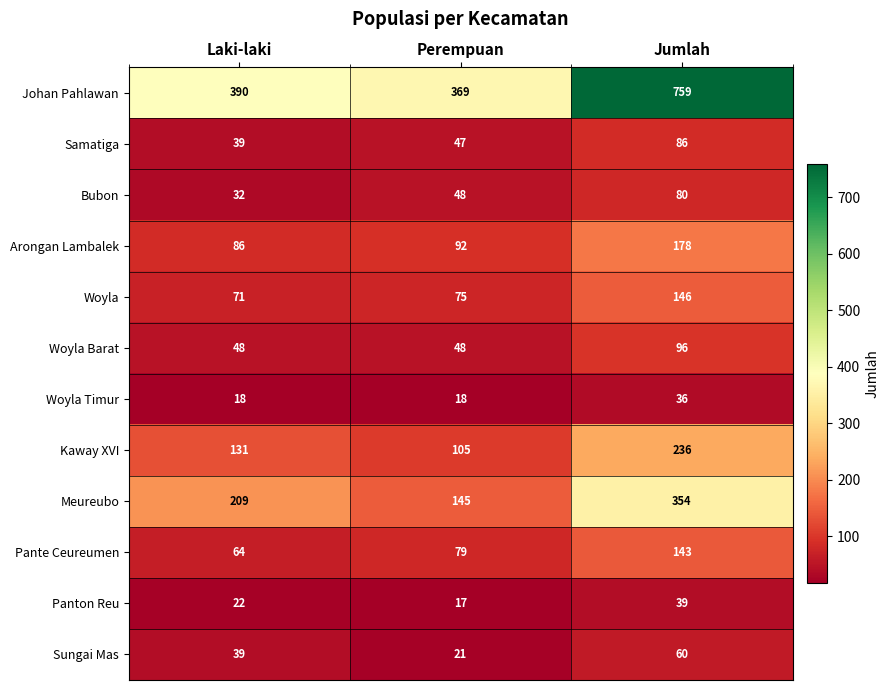

Rank the series by their maximum value, from lowest to highest.

Woyla Timur, Panton Reu, Sungai Mas, Bubon, Samatiga, Woyla Barat, Pante Ceureumen, Woyla, Arongan Lambalek, Kaway XVI, Meureubo, Johan Pahlawan